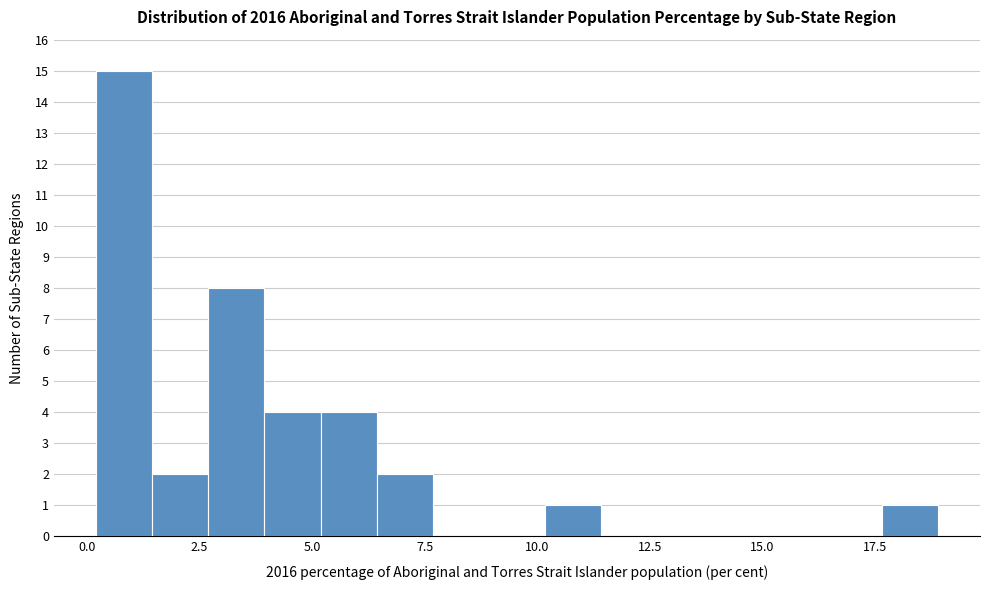

Around what value on the x-axis is the tallest bar? Give the approximate position of its centre, as read against the axis.

1.0